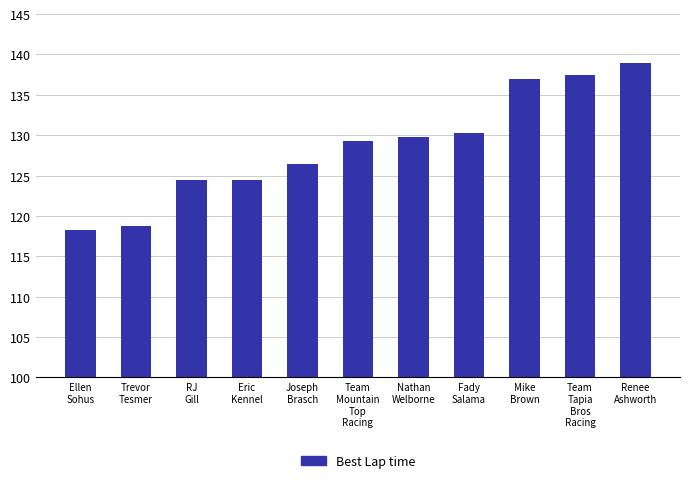

What is the sum of all values?

1415.1